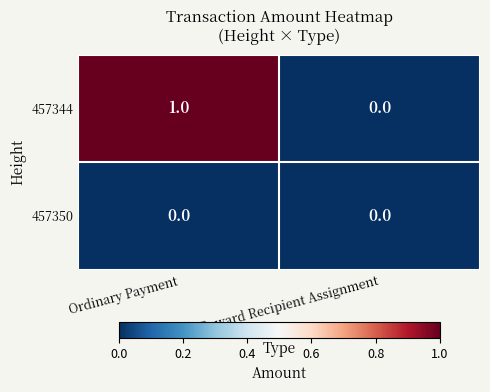

Where is 457344 nearest to the value 0?

Reward Recipient Assignment